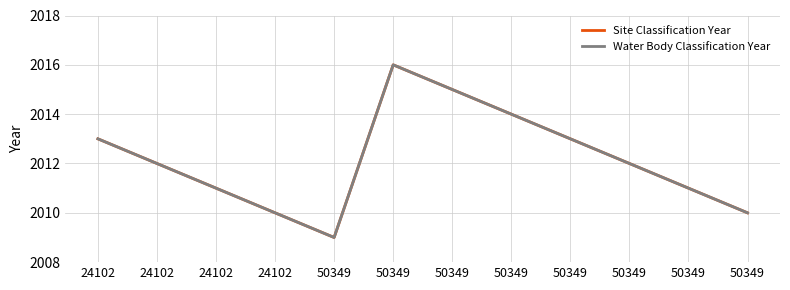

Which category has the lowest value in the Site Classification Year series?

50349